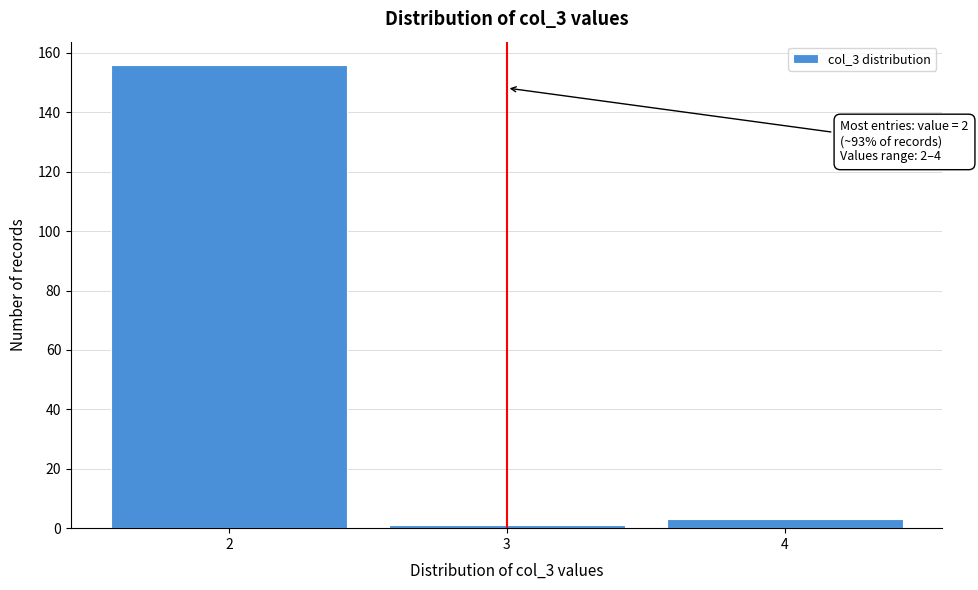

Reading left to right, extract all data points from this chart.

156	1	3